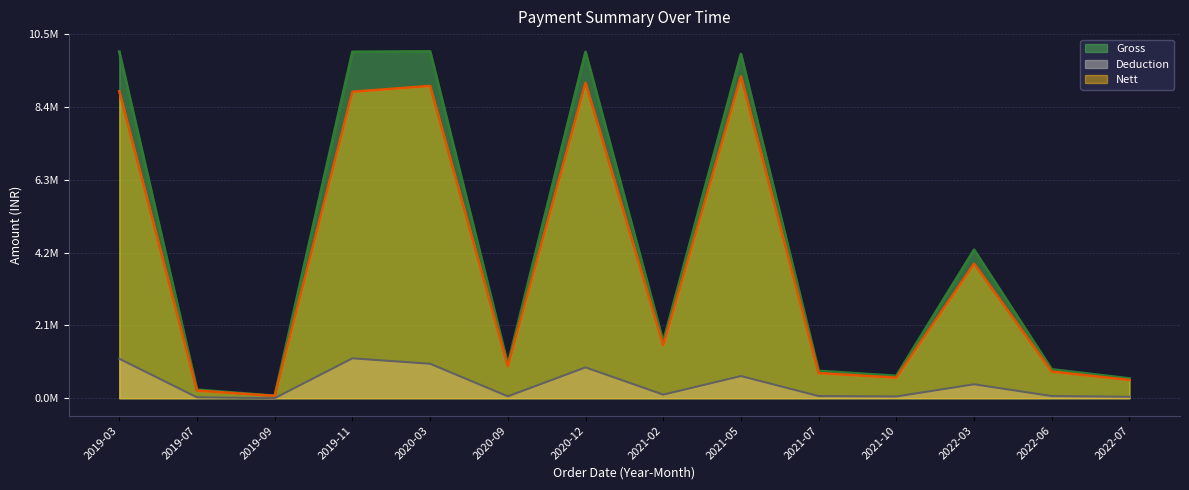

True or false: Deduction and Nett cross at least once.

False